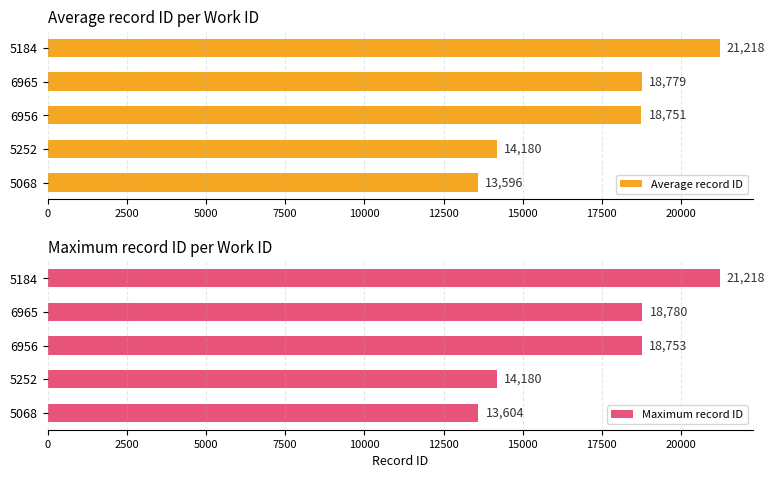

Reading left to right, what are all the values shown in this chart?

Average record ID: 13595.7	14180.0	18750.7	18779.0	21218.0
Maximum record ID: 13604.0	14180.0	18753.0	18780.0	21218.0